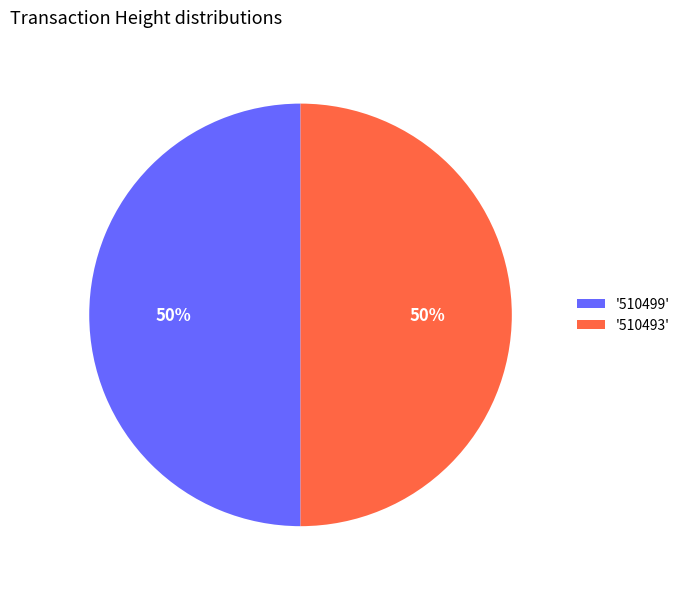

Combined, do '510493' and '510499' account for over 50%?

Yes